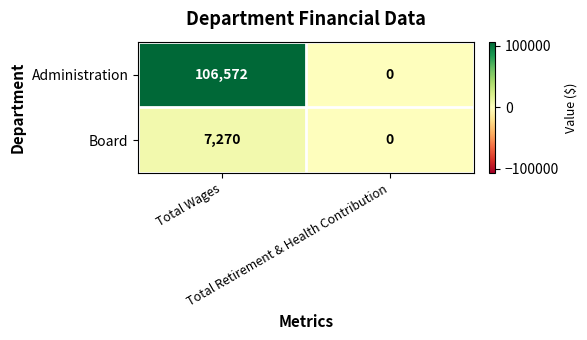

Which series has the widest spread of values?

Administration